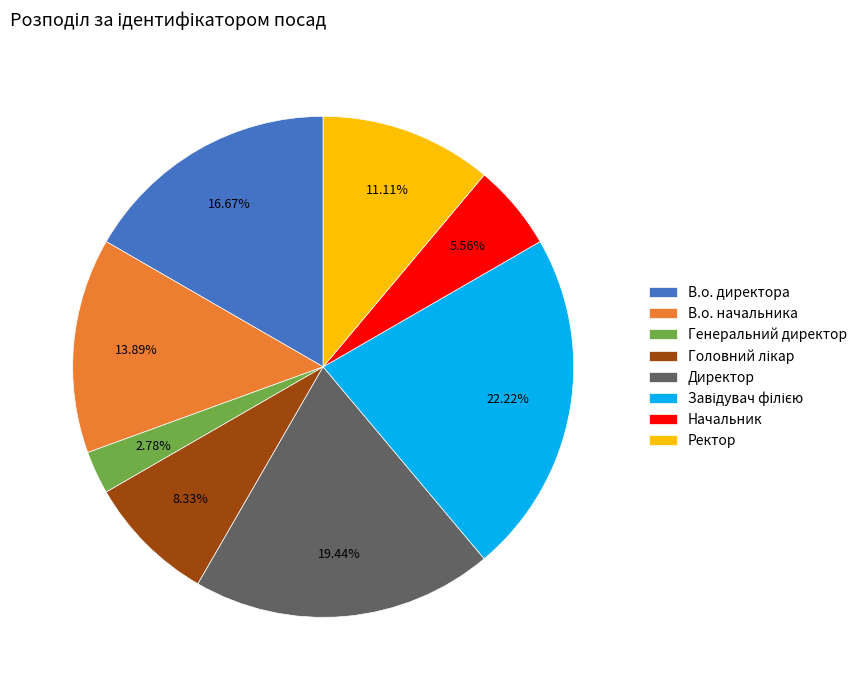

Count the number of slices in the pie.

8